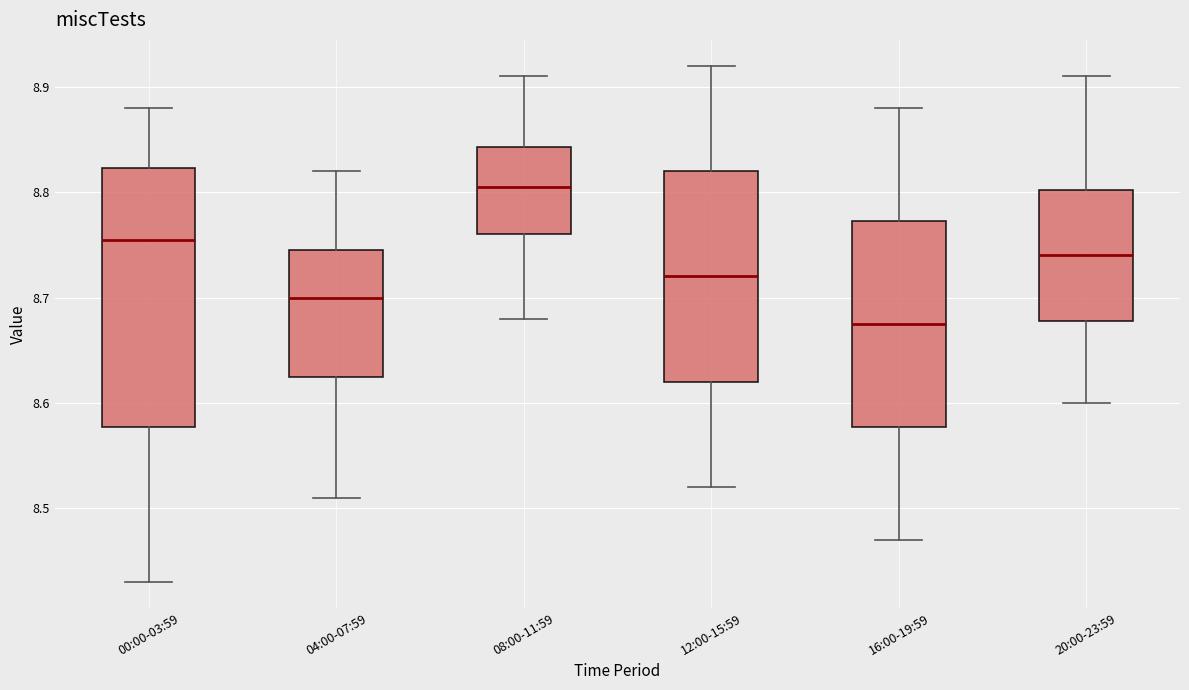

Which box has the highest median line?

08:00-11:59